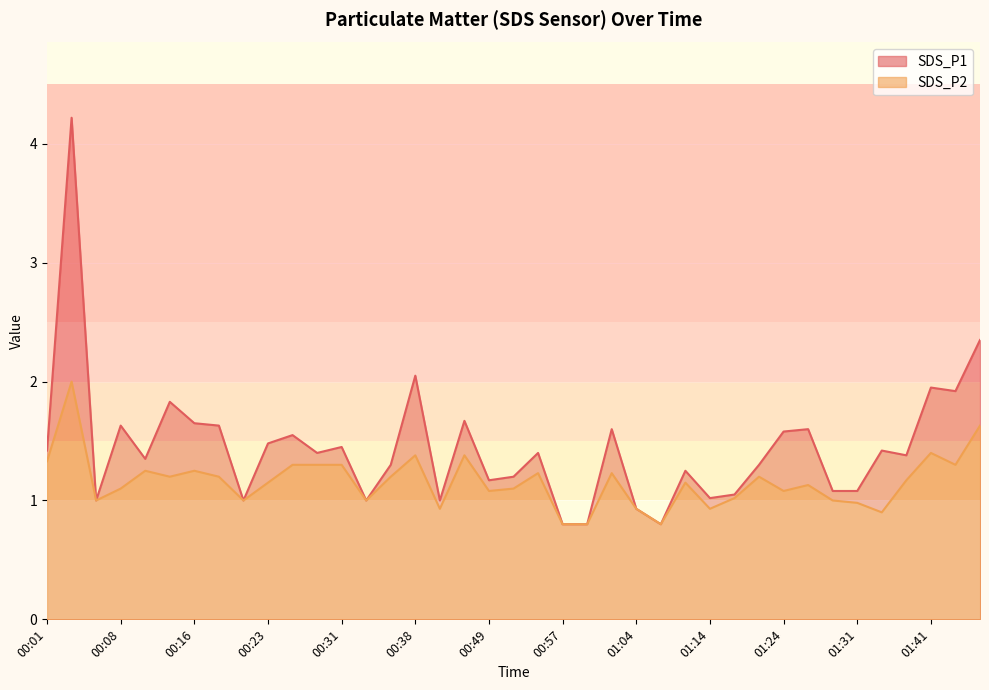

What are all the series names shown in the legend?

SDS_P1, SDS_P2